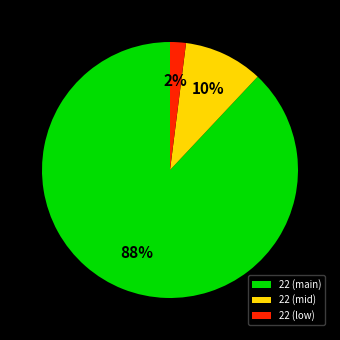

Rank the categories by value from lowest to highest.

22 (low), 22 (mid), 22 (main)